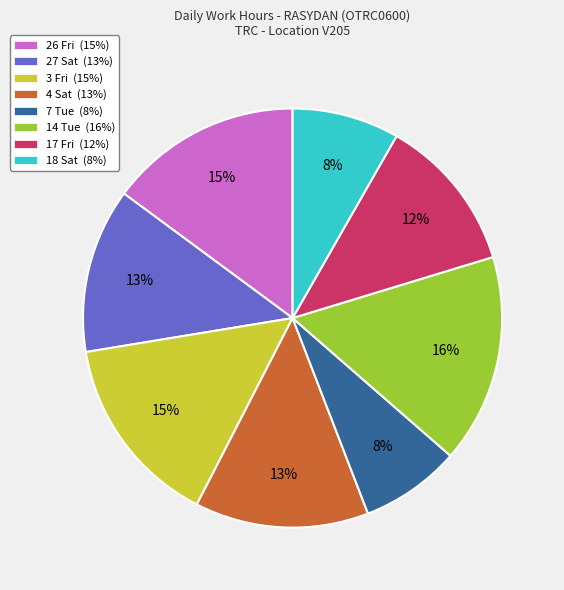

How many slices are in this pie chart?

8